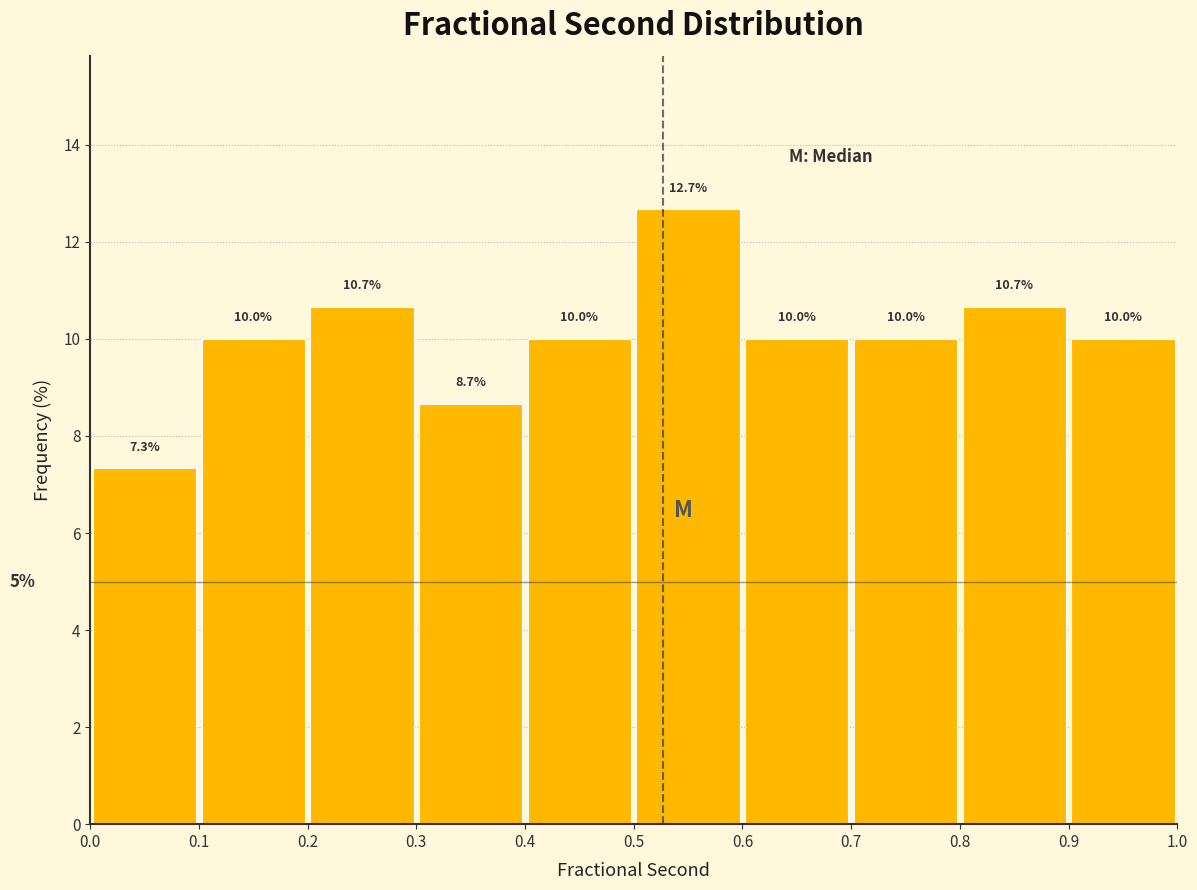

Which range on the x-axis has the tallest bar?

0.5 to 0.6